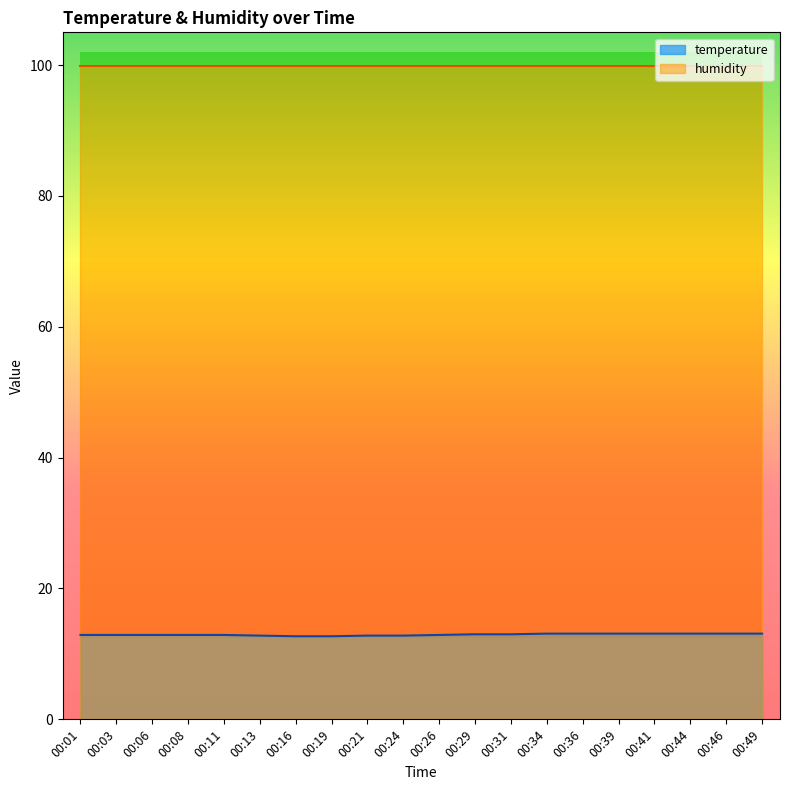

What is the average value?

12.9